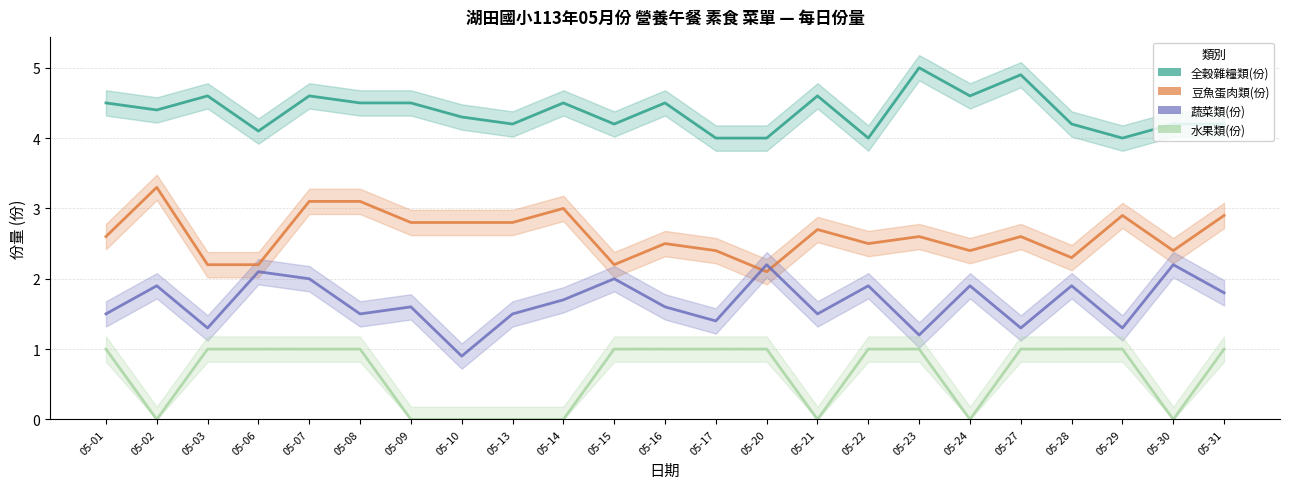

Is the value of 蔬菜類(份) at 05-23 greater than the value of 全穀雜糧類(份) at 05-30?

No